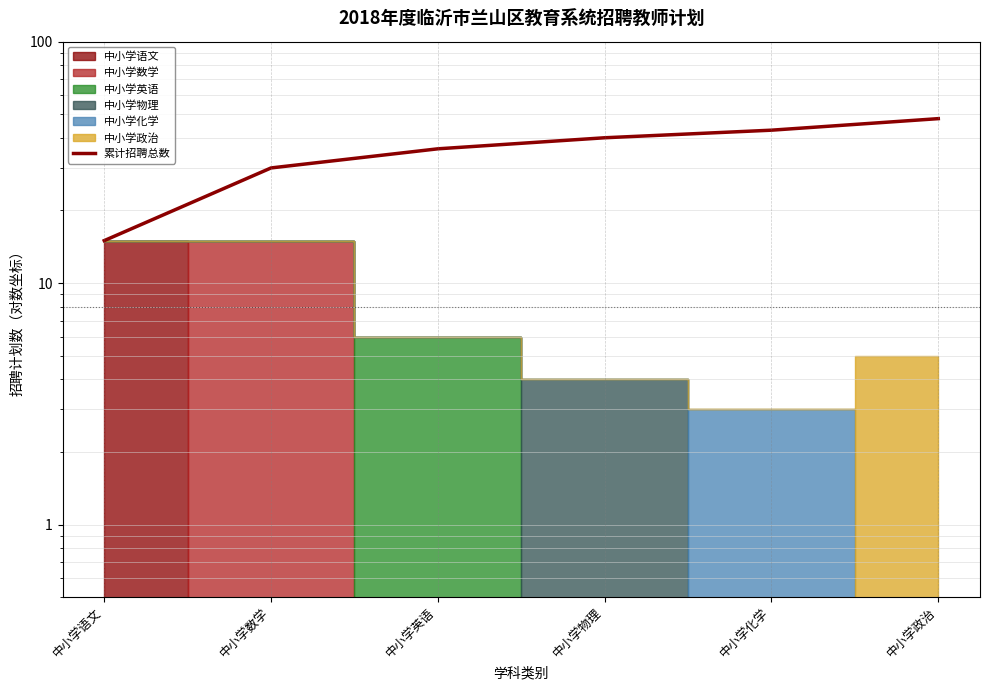

What is the difference between the second highest and minimum values?

28